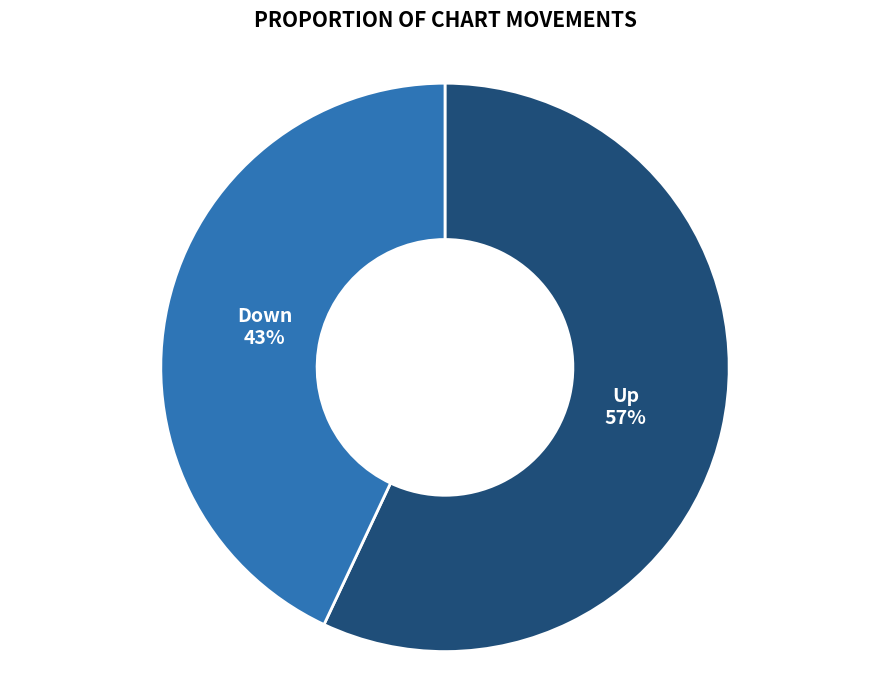

Which category has the smallest portion of the pie?

Down